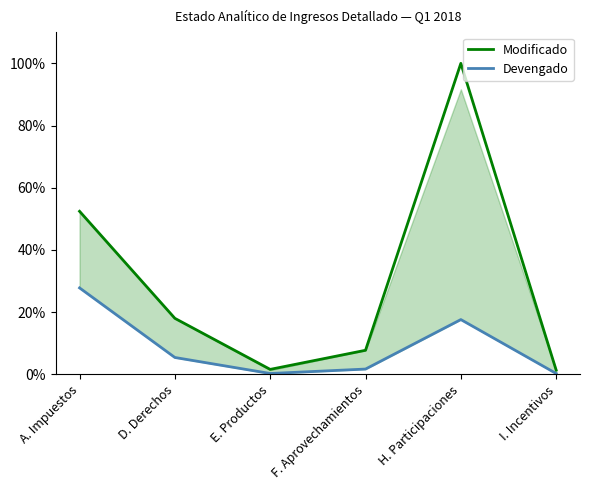

The Modificado series shows 25.1 at D. Derechos. True or false?

False